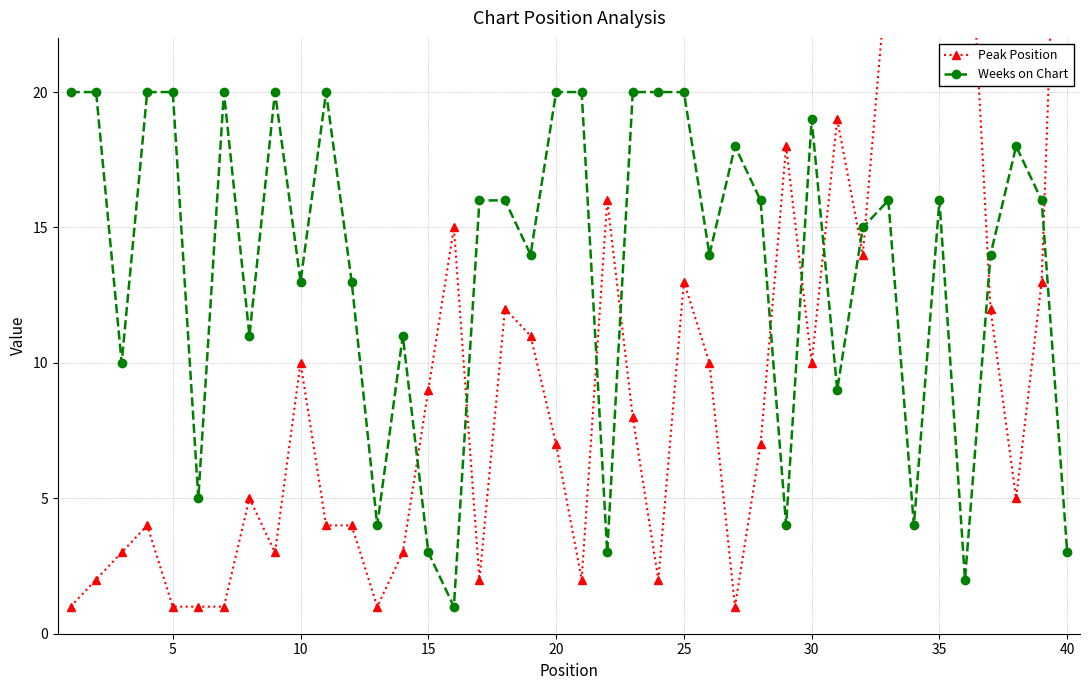

True or false: Weeks on Chart has more than 2 interior local peaks.

True